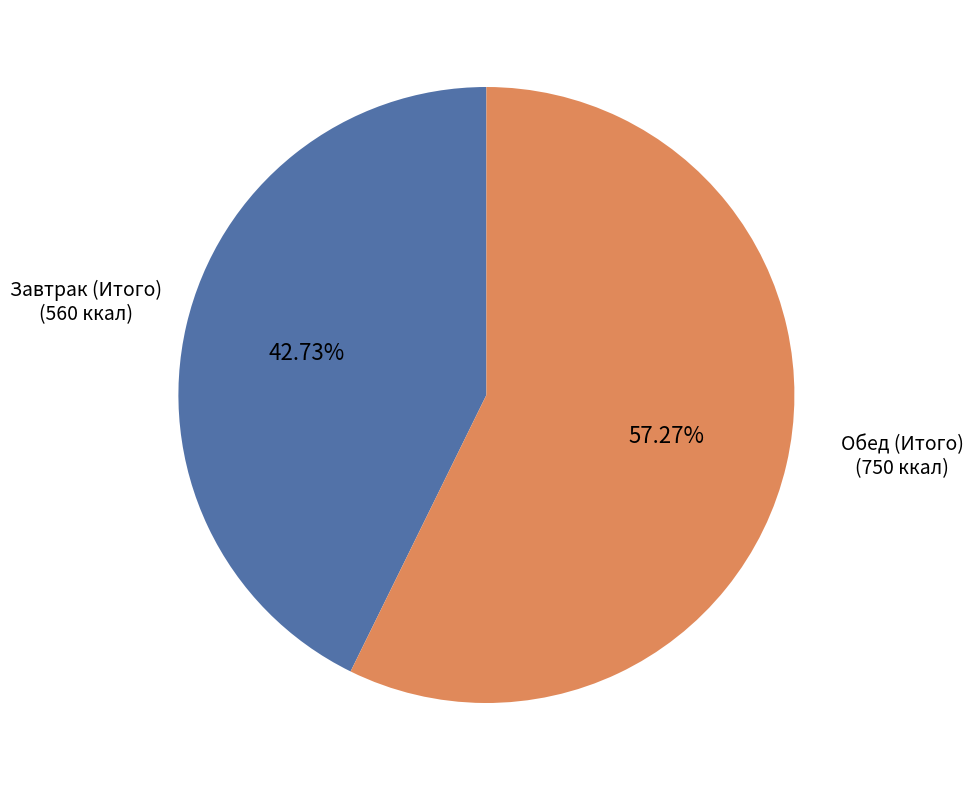

Count the number of slices in the pie.

2